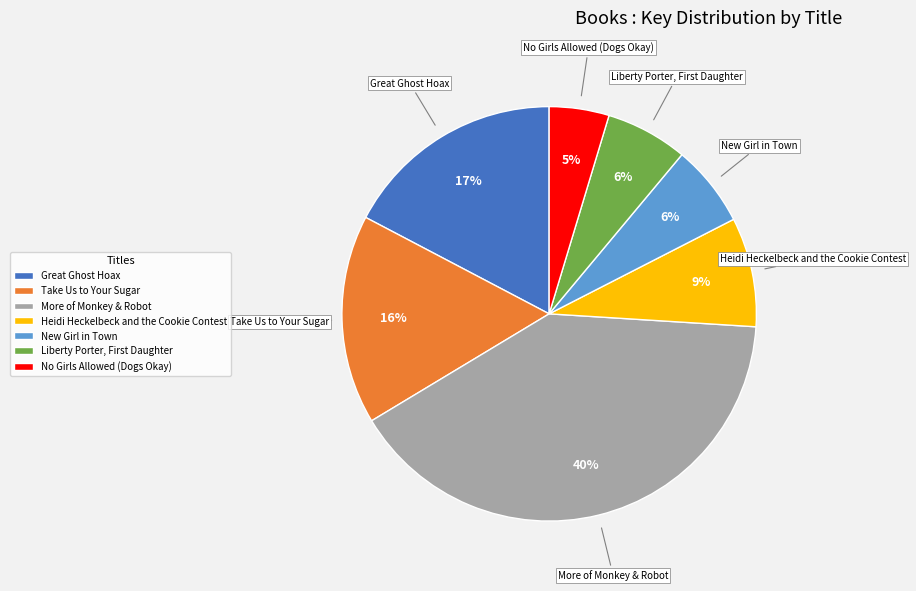

Is Great Ghost Hoax the majority of the pie?

No